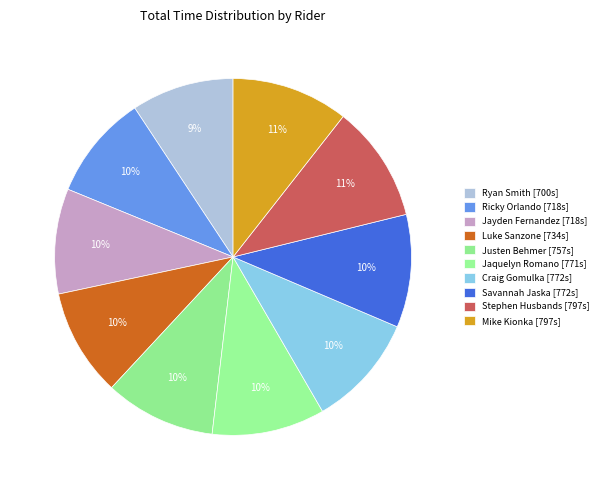

What percentage is the Ryan Smith slice, to the nearest percent?

9%